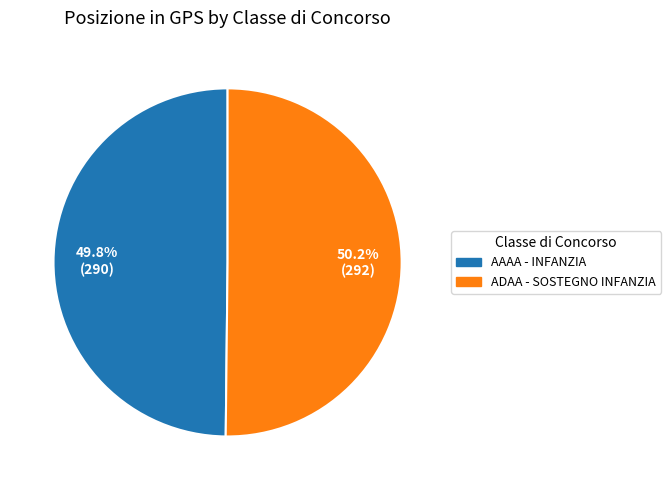

Does any single category account for the majority?

Yes